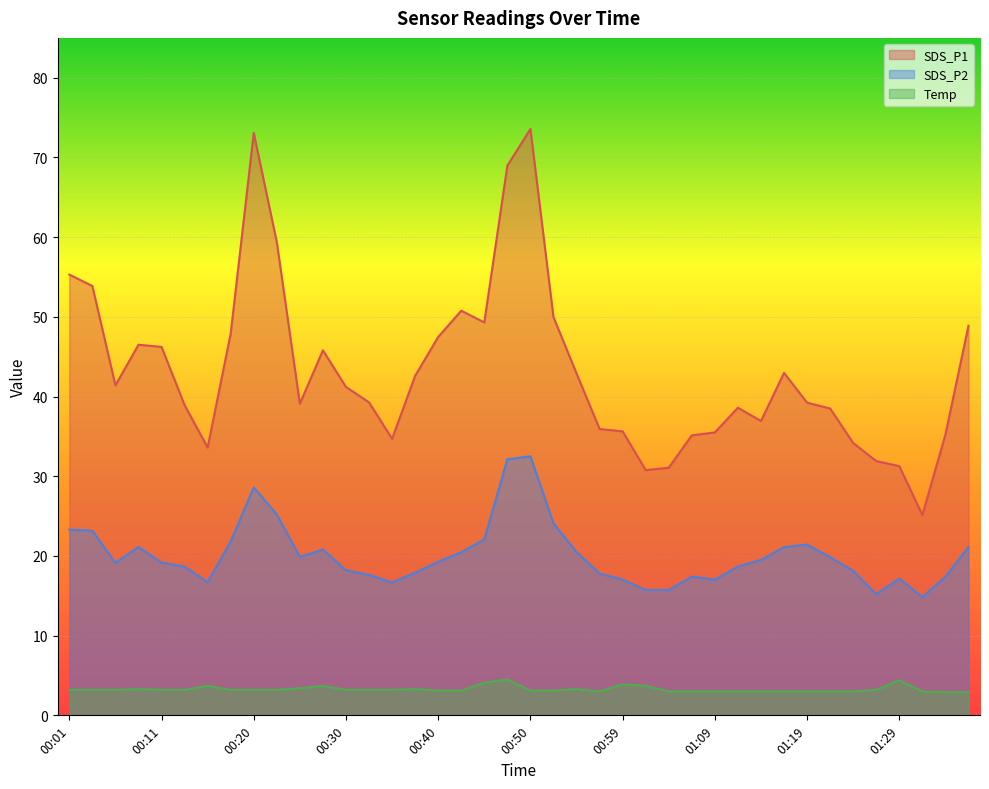

At how many categories does at least one series exceed 8?

40